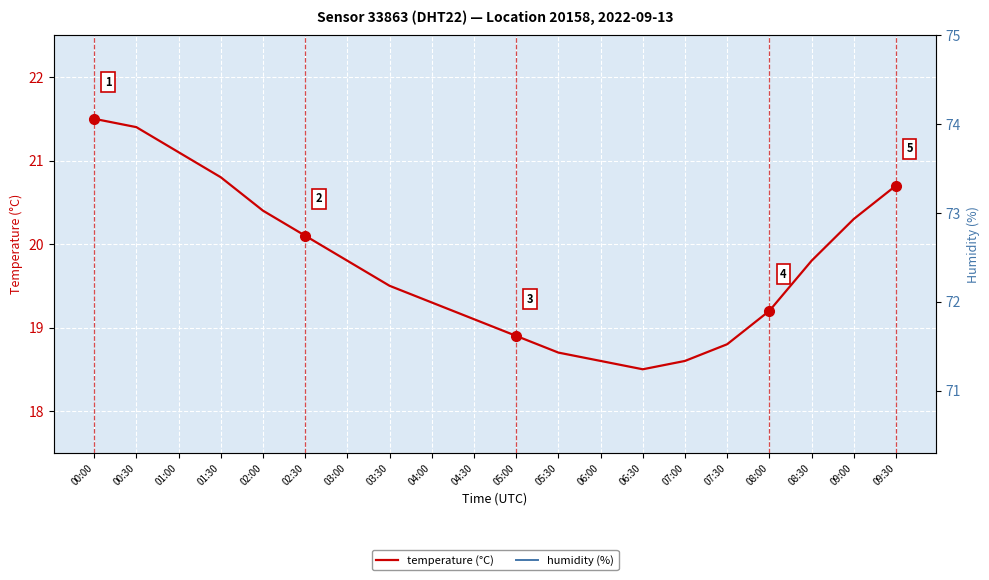

List the series in order of their overall mean, highest first.

humidity (%), temperature (°C)